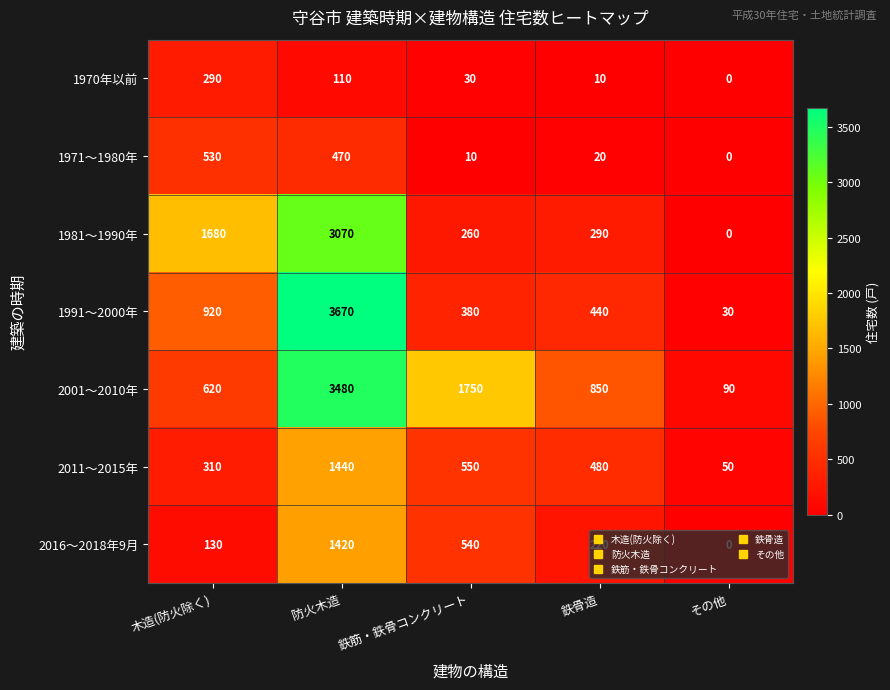

Which series changed the most between 木造(防火除く) and 鉄筋・鉄骨コンクリート?

1981～1990年